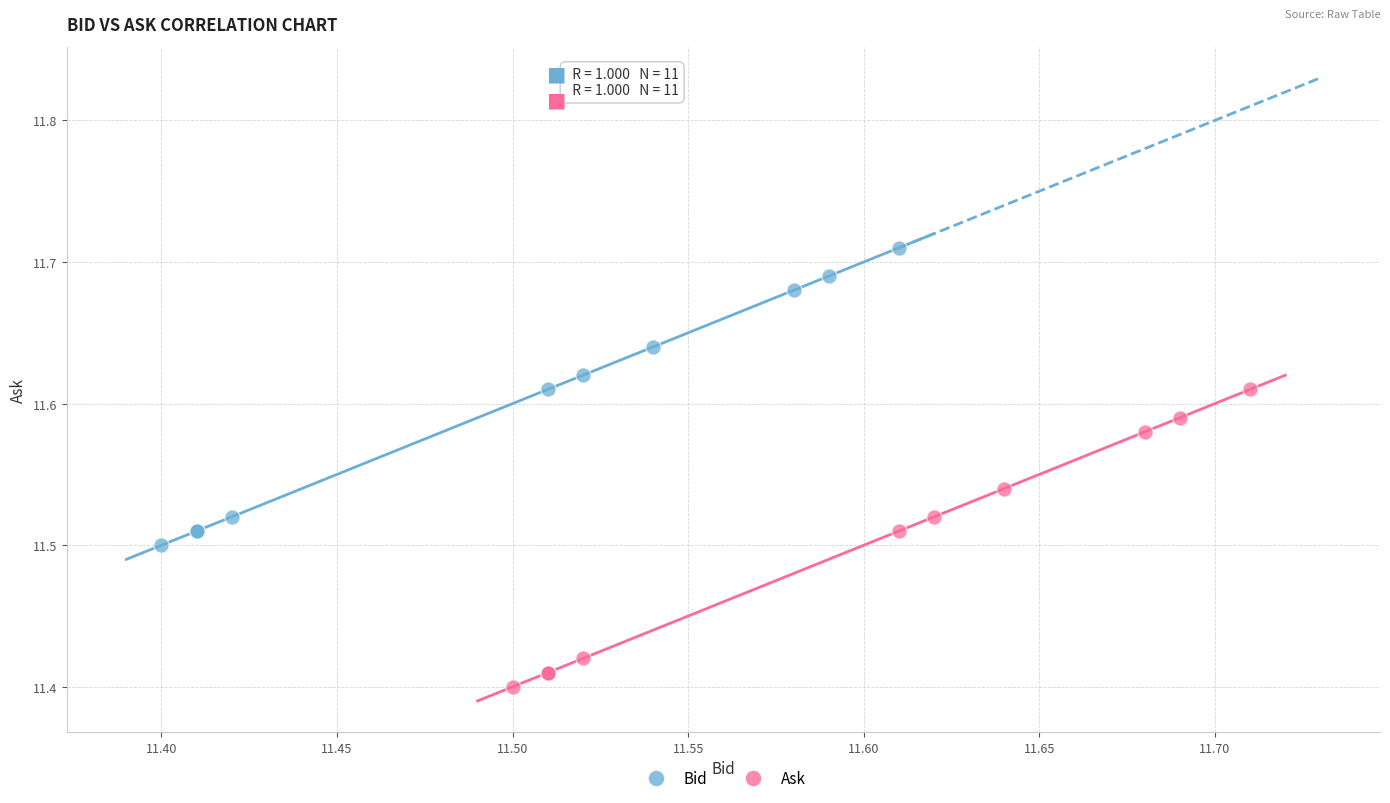

Which series contains the lowest Y value?

Ask